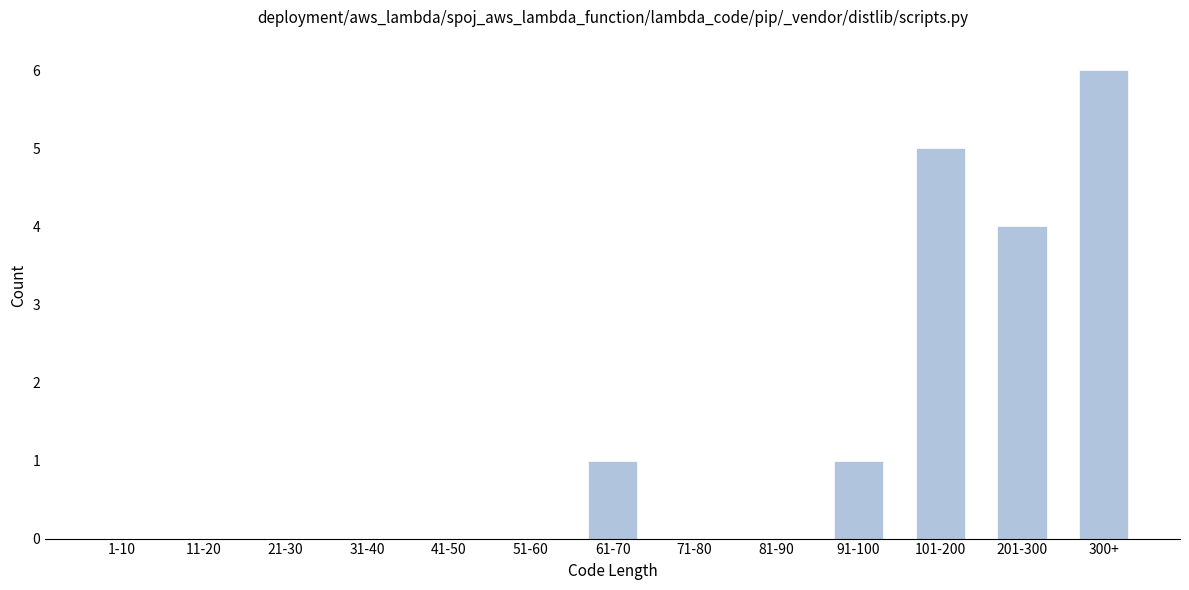

Reading left to right, transcribe all the data shown in this chart.

1-10=0	11-20=0	21-30=0	31-40=0	41-50=0	51-60=0	61-70=1	71-80=0	81-90=0	91-100=1	101-200=5	201-300=4	300+=6